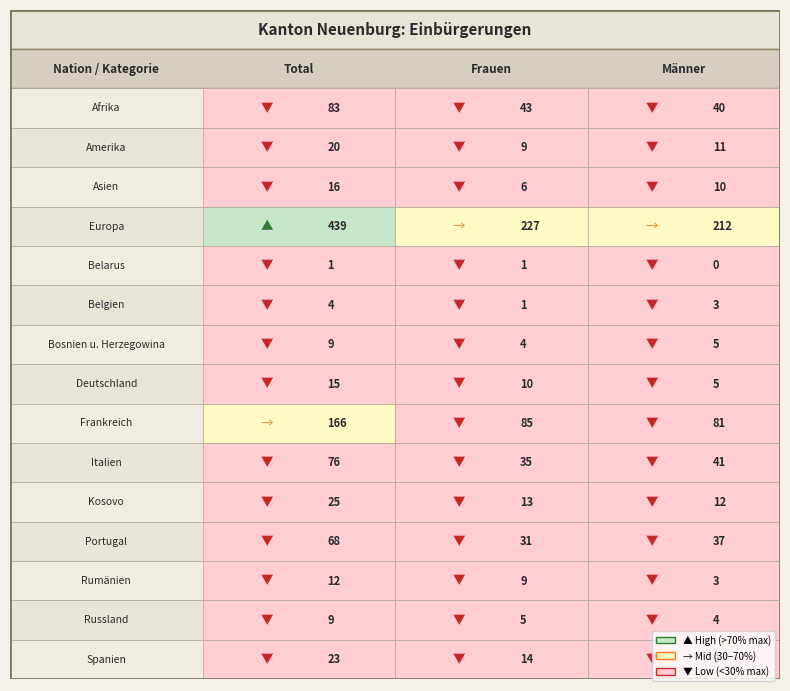

What is the difference between the highest and lowest values at 1?

226